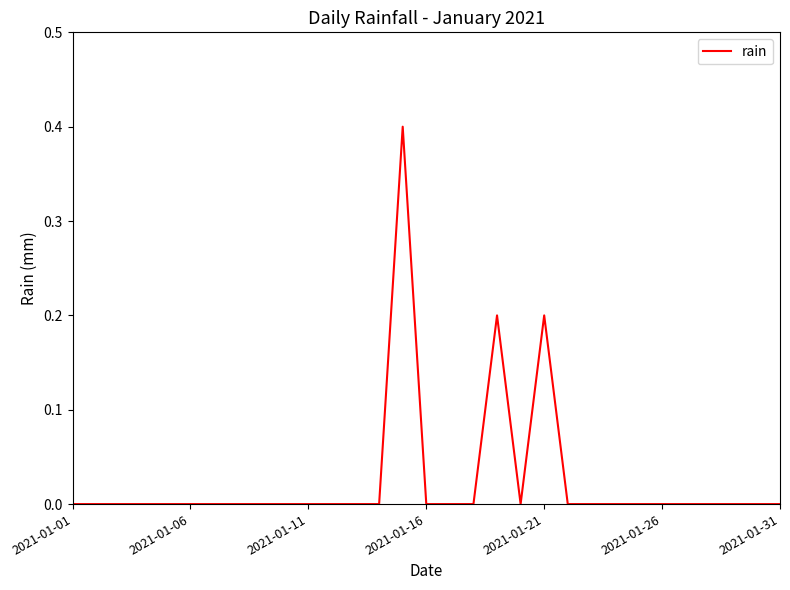

What is the maximum value shown in the chart?

0.4